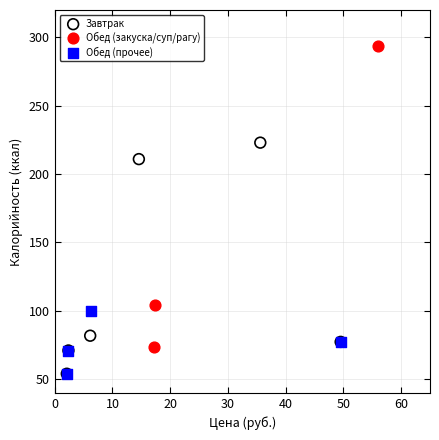

Which series has the largest Y range (max minus min)?

Обед (закуска/суп/рагу)